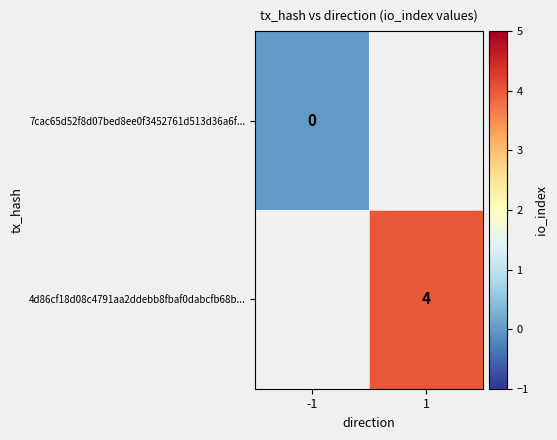

The value of 4d86cf18d08c4791aa2ddebb8fbaf0dabcfb68b... at 1 is 2. True or false?

False